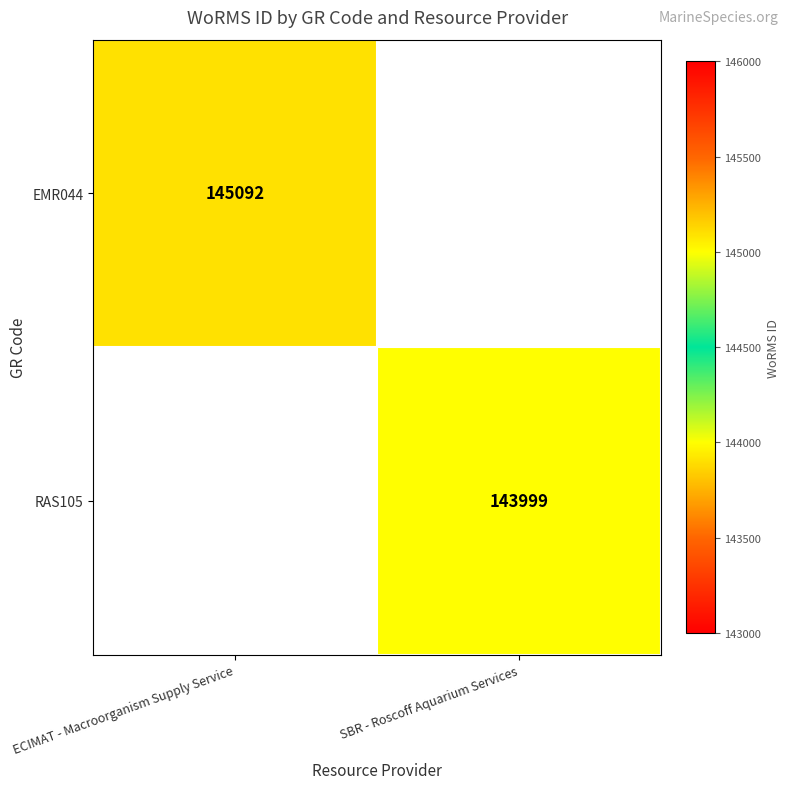

The value of RAS105 at SBR - Roscoff Aquarium Services is 143999. True or false?

True